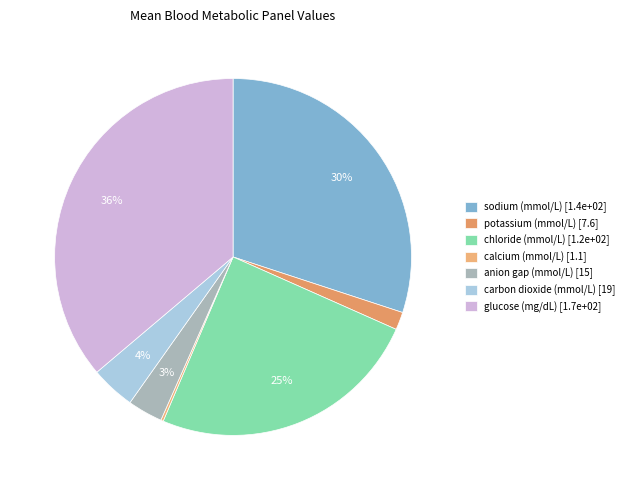

Which slice is the smallest?

calcium (mmol/L)